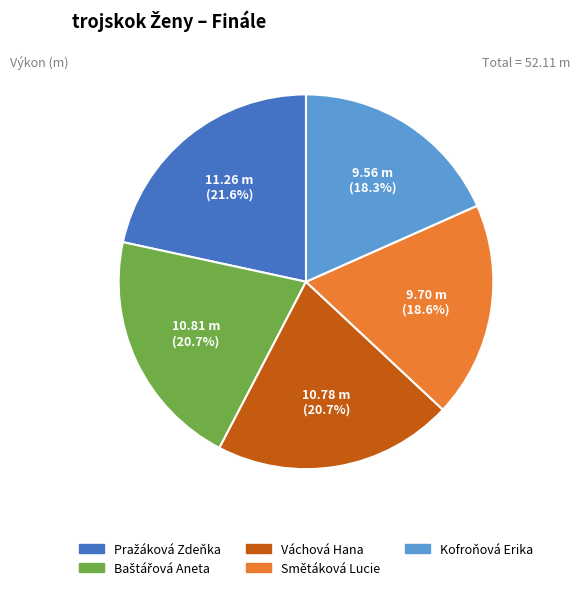

To the nearest percent, what is the difference between the Váchová Hana and Kofroňová Erika slice percentages?

2%